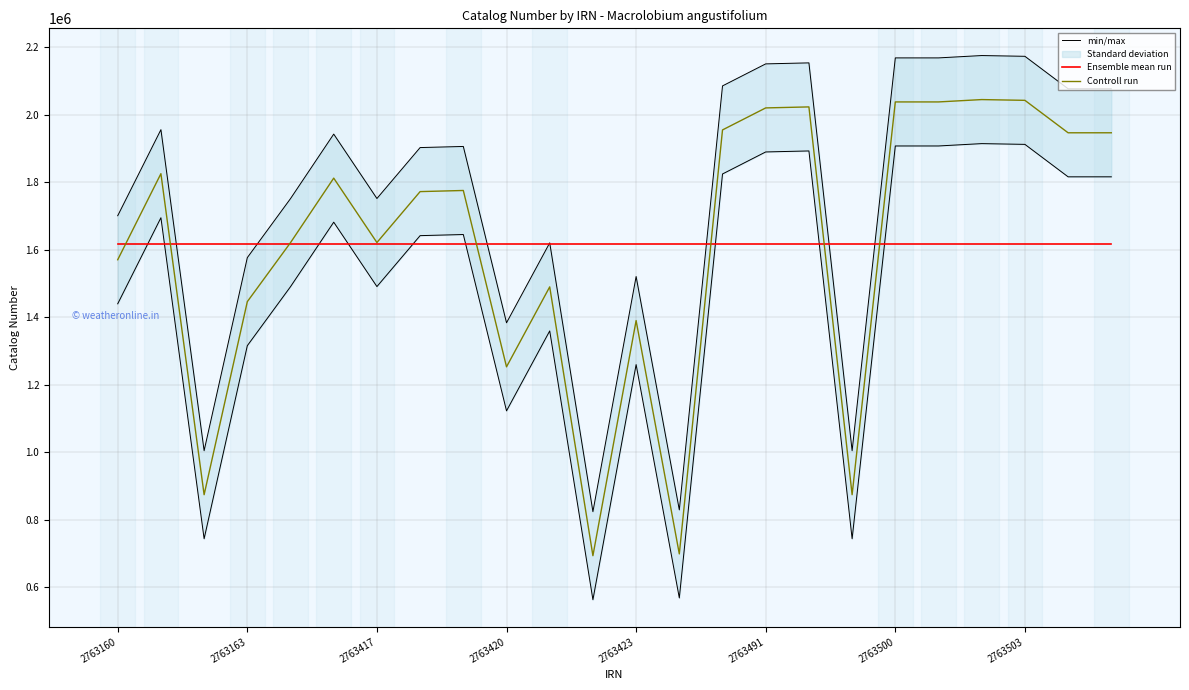

True or false: Ensemble mean run has a value of 1615693.4 at 2763503.

True